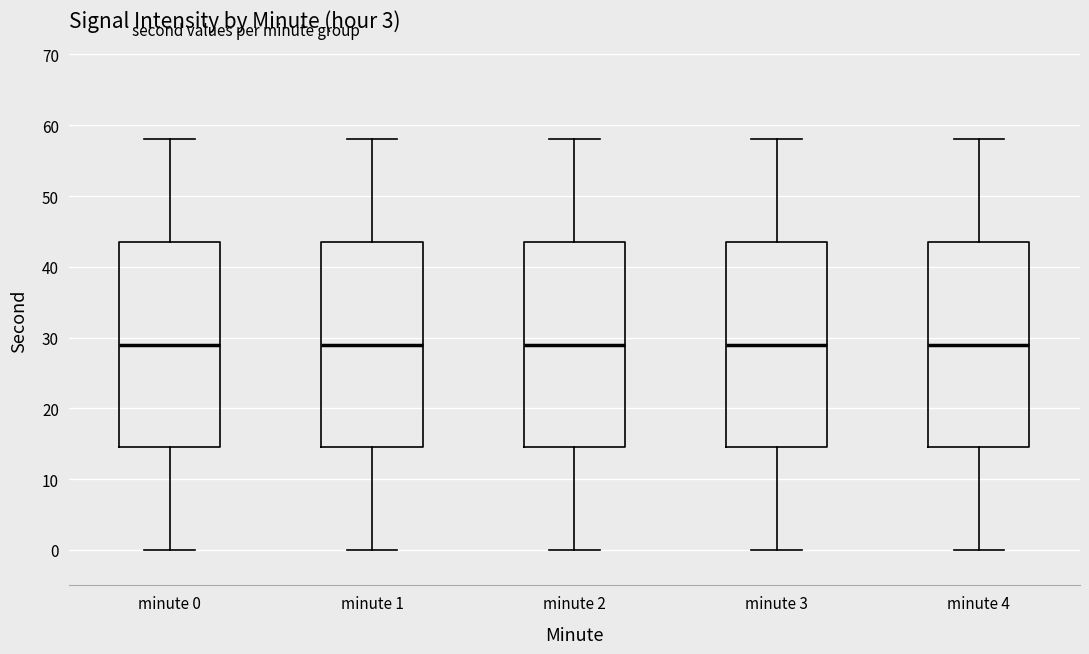

Reading left to right, transcribe this box plot: for each box, give where its median line is, the range the box spans, and where its two whiskers end, as read against the y-axis. The values are not printed on the chart, so give them approximately, as read against the axis.

minute 0: median 29, box 15 to 44, whiskers 0 to 58
minute 1: median 29, box 15 to 44, whiskers 0 to 58
minute 2: median 29, box 15 to 44, whiskers 0 to 58
minute 3: median 29, box 15 to 44, whiskers 0 to 58
minute 4: median 29, box 15 to 44, whiskers 0 to 58